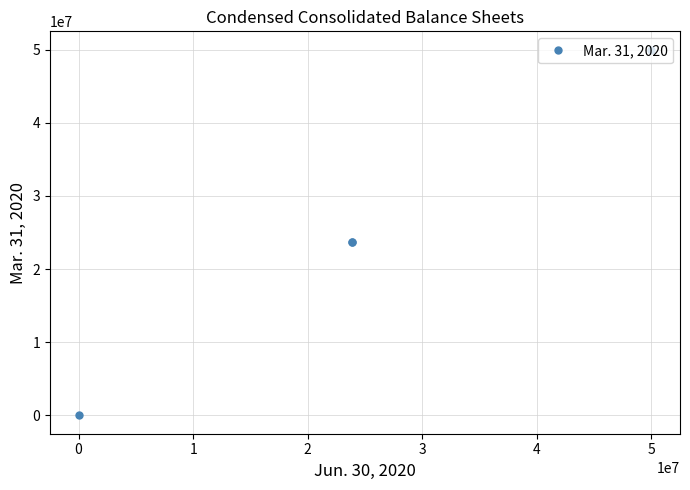

Is this an area chart (filled region under the line)?

No